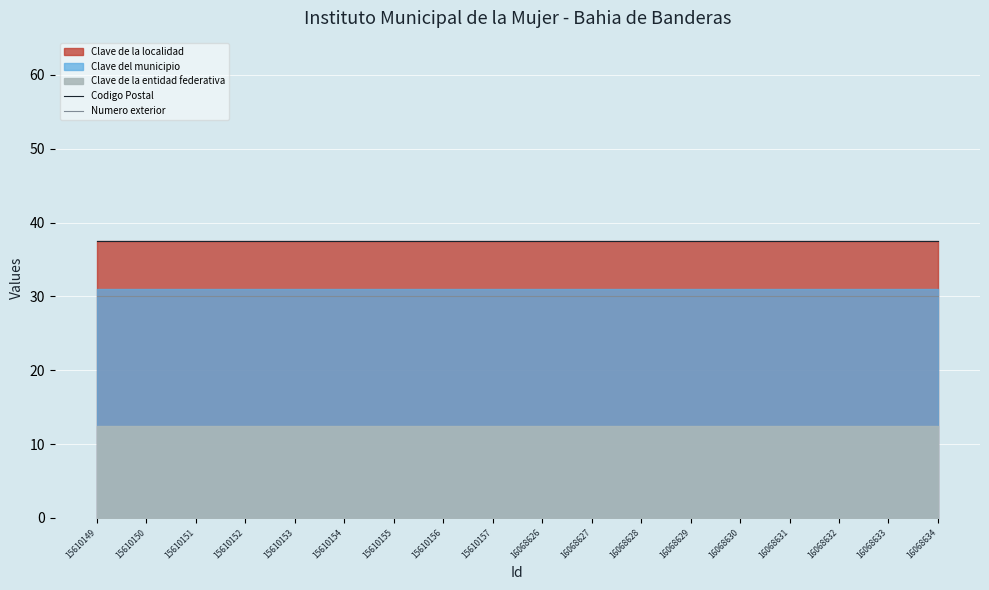

What is the smallest value displayed?

30.0